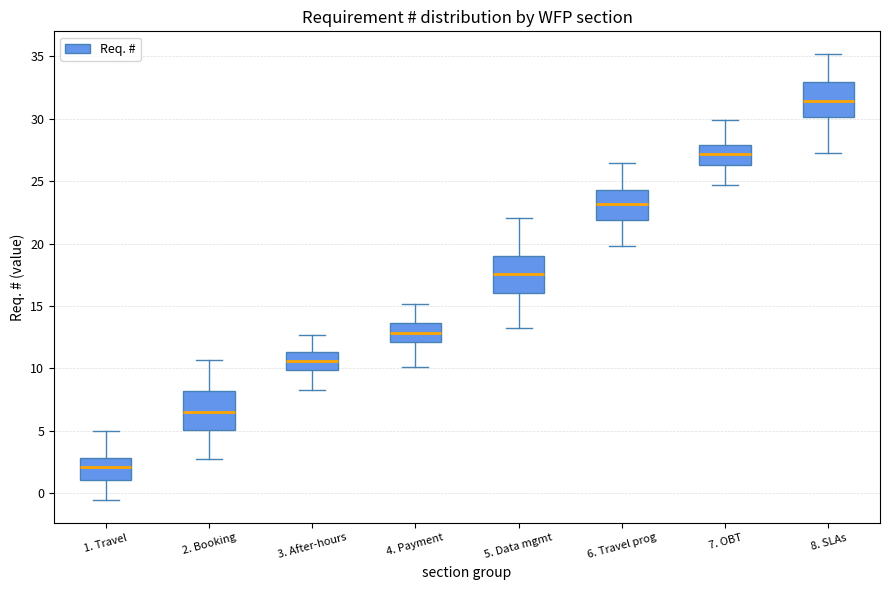

Which box has the lowest median line?

1. Travel